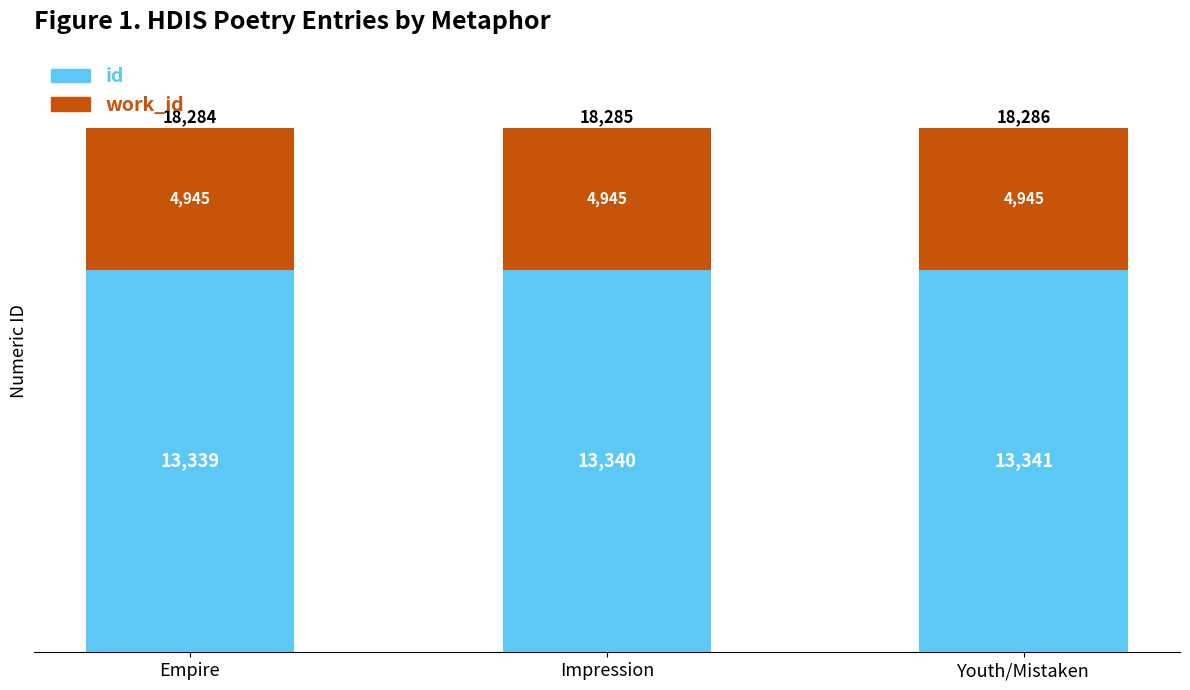

At which category is the sum across all series the highest?

Youth/Mistaken